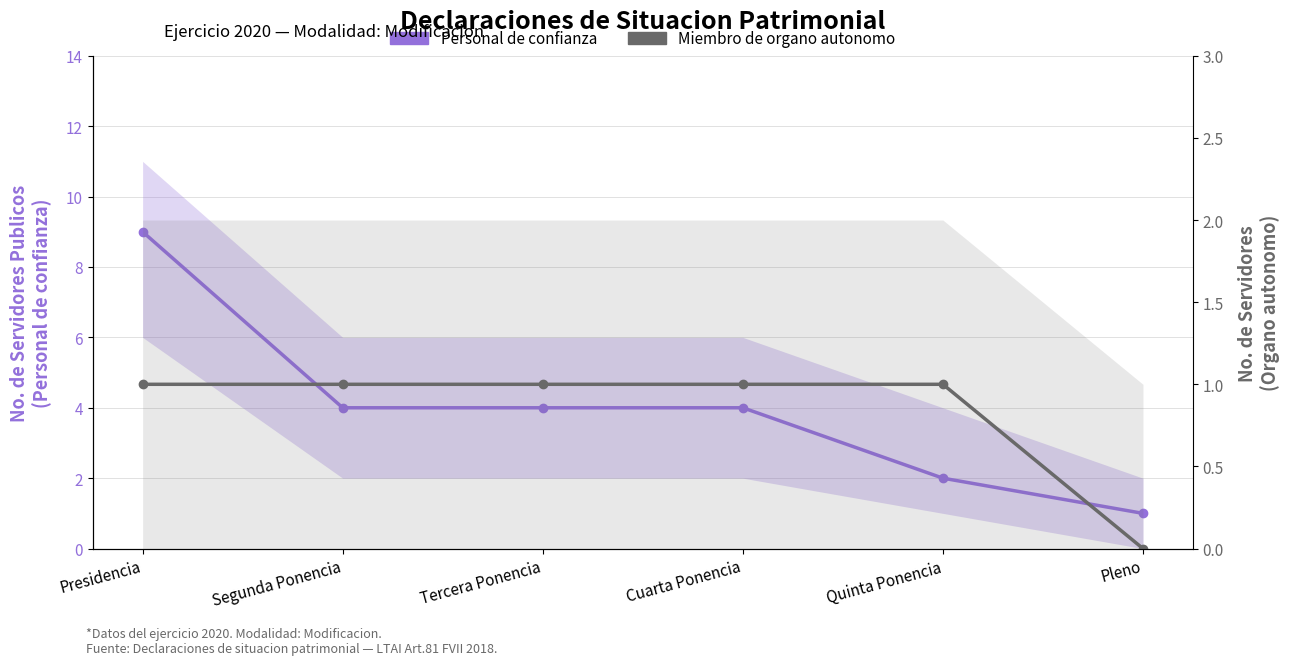

What is the difference between the Miembro de organo autonomo values at Pleno and Tercera Ponencia?

1